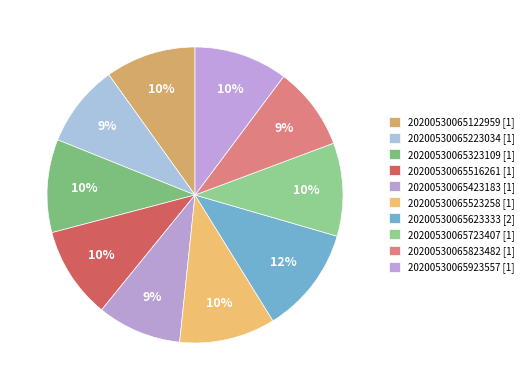

Count the number of slices in the pie.

10